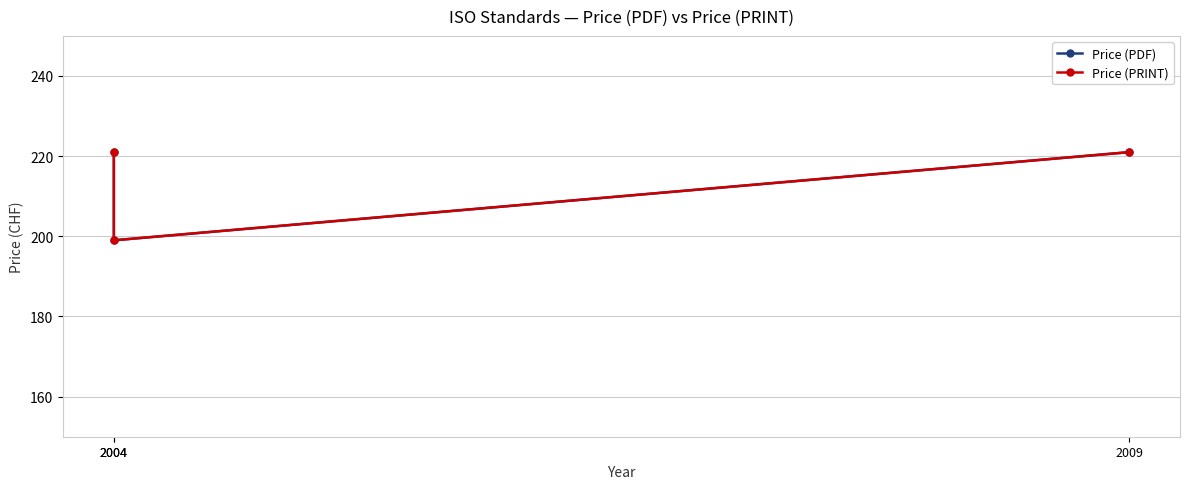

What is the maximum value shown in the chart?

221